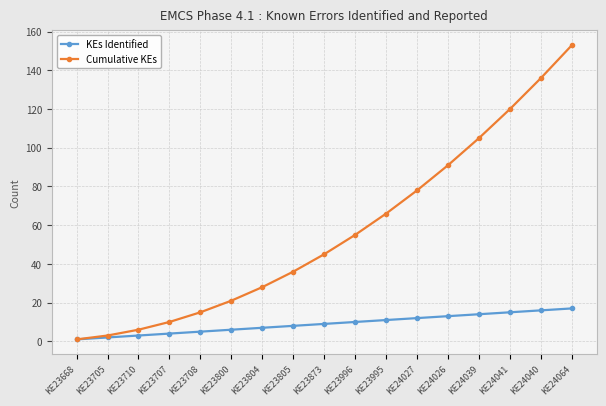

Reading left to right, transcribe all the data shown in this chart.

KEs Identified: 1	2	3	4	5	6	7	8	9	10	11	12	13	14	15	16	17
Cumulative KEs: 1	3	6	10	15	21	28	36	45	55	66	78	91	105	120	136	153